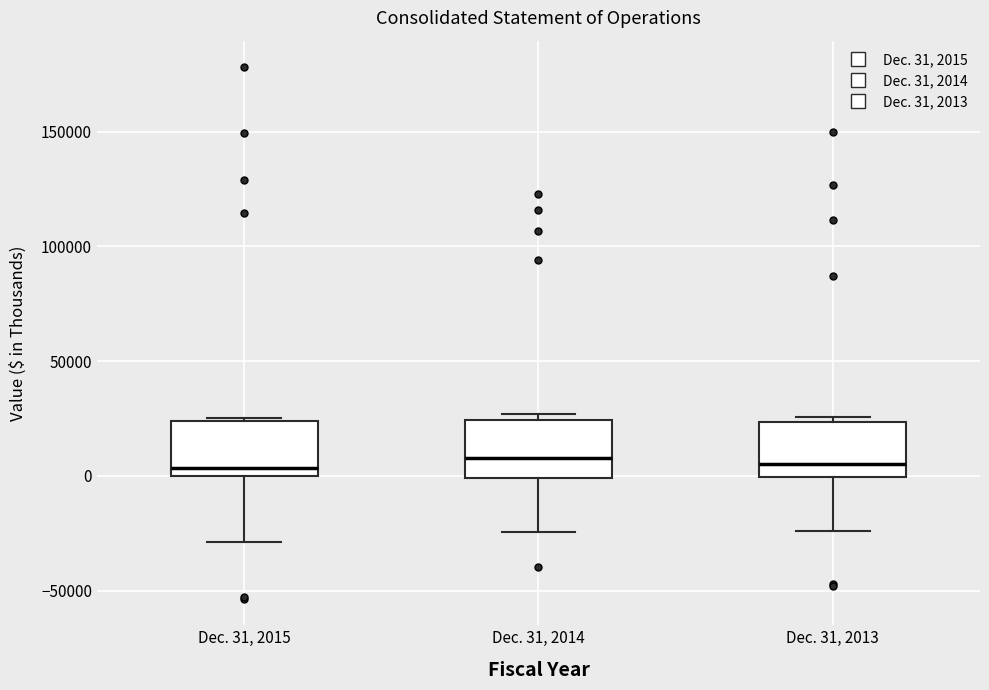

Reading left to right, read every box against the y-axis: the position of its median line, the range the box covers, and the ends of its whiskers. The values are not printed on the chart, so give them approximately, as read against the axis.

Dec. 31, 2015: median 5000, box 0 to 25000, whiskers -30000 to 25000
Dec. 31, 2014: median 10000, box 0 to 25000, whiskers -25000 to 25000 (just above the box's upper edge)
Dec. 31, 2013: median 5000, box 0 to 25000, whiskers -25000 to 25000 (just above the box's upper edge)